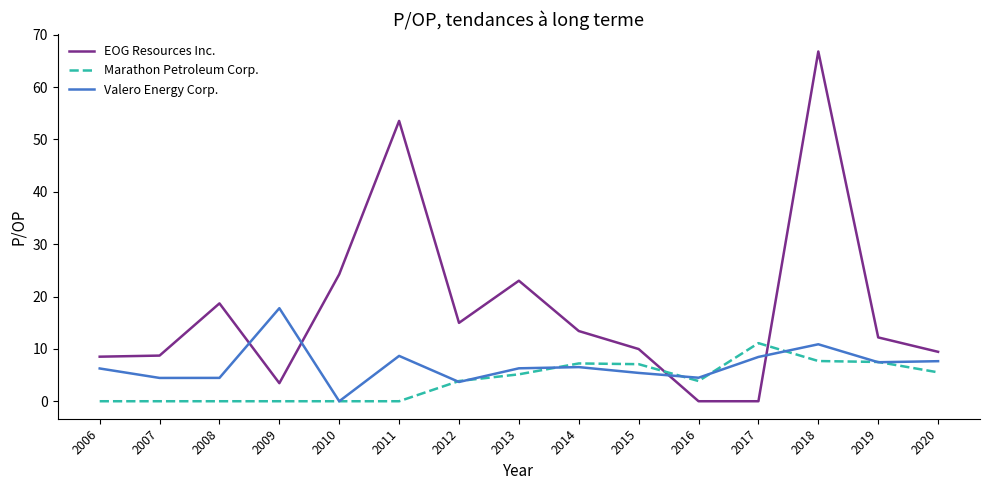

List the series in order of their peak value, lowest first.

Marathon Petroleum Corp., Valero Energy Corp., EOG Resources Inc.